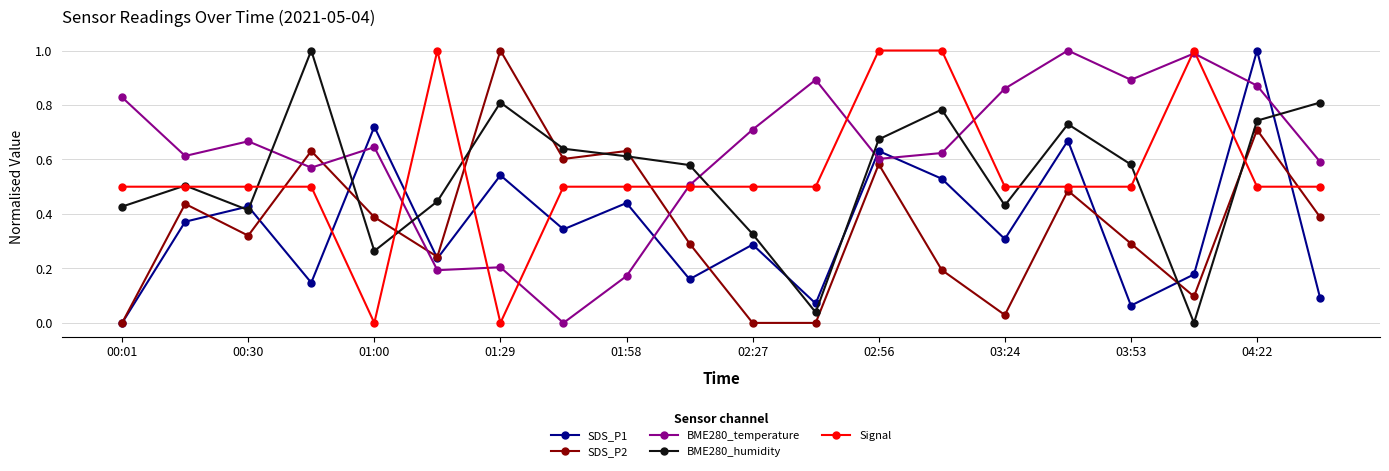

True or false: BME280_humidity has more than 0 interior local peaks.

True